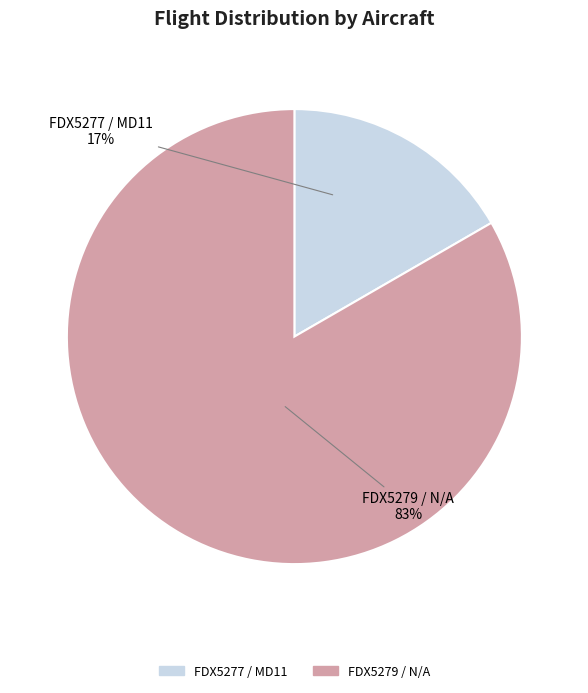

Is it true that FDX5279 / N/A is 83% of the pie?

True